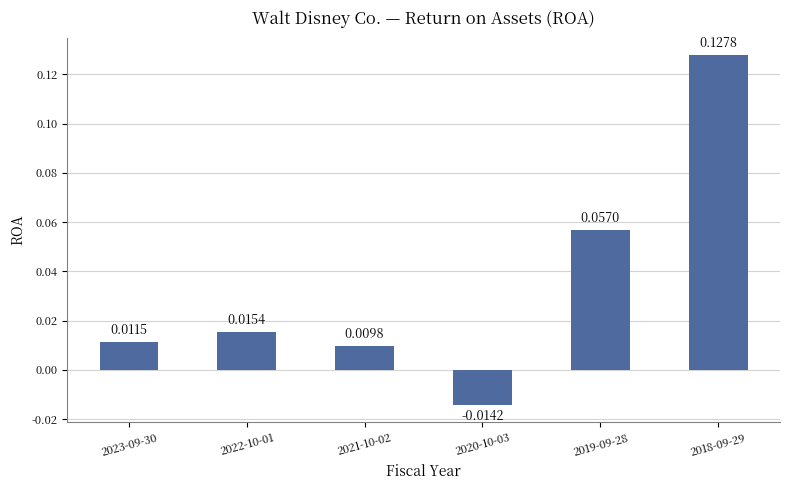

Rank the categories by value from highest to lowest.

2018-09-29, 2019-09-28, 2022-10-01, 2023-09-30, 2021-10-02, 2020-10-03